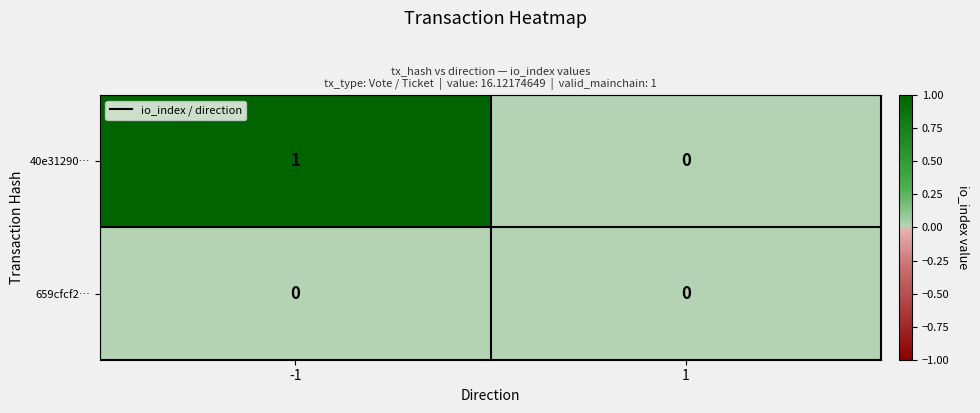

Rank the series by their maximum value, from highest to lowest.

40e31290…, 659cfcf2…